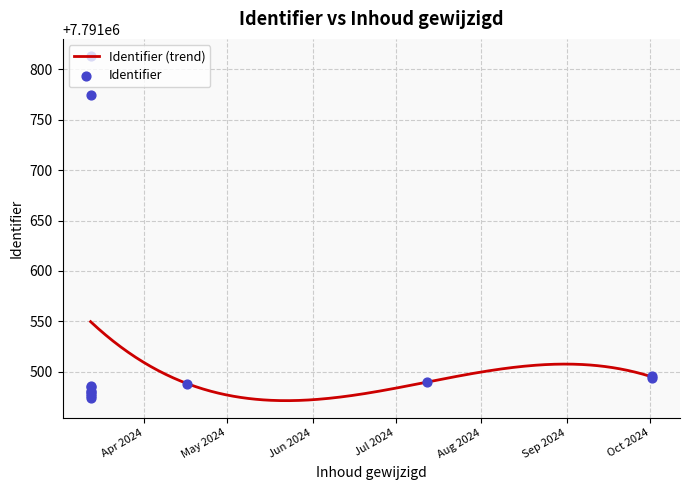

Between 2024-03-12 17:59:58 and 2024-03-12 18:06:24, which is larger?

2024-03-12 18:06:24